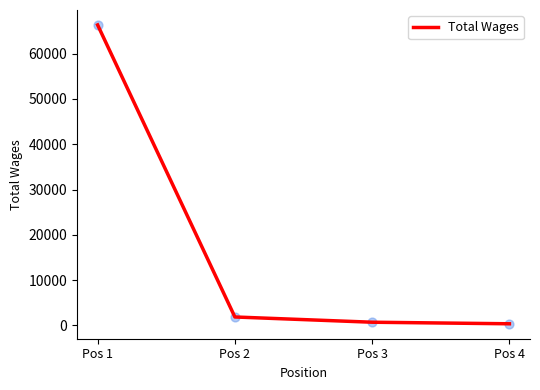

Which label corresponds to the largest value in the chart?

Pos 1